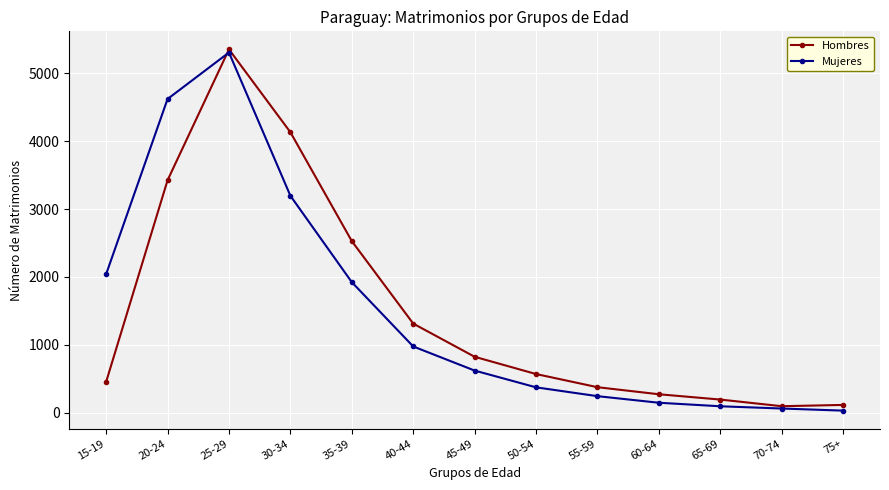

What is the minimum value shown in the chart?

31